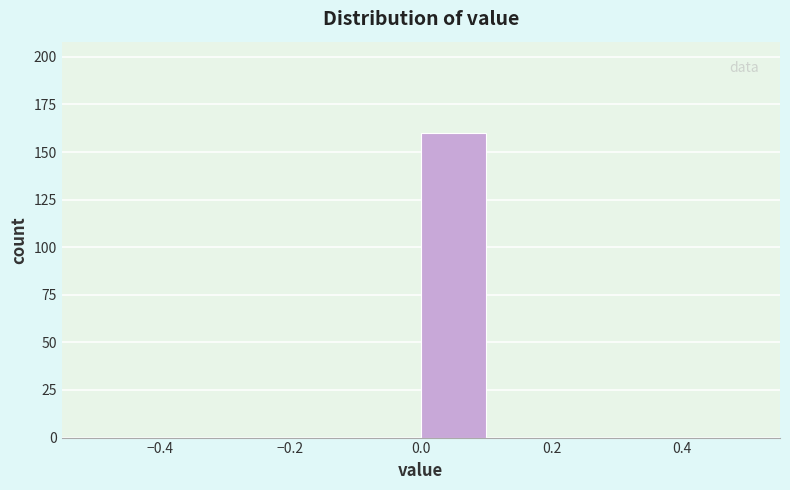

How tall is the bar that spans 0.0 to 0.1 on the x-axis? The values are not printed on the chart, so give them approximately, as read against the axis.

160